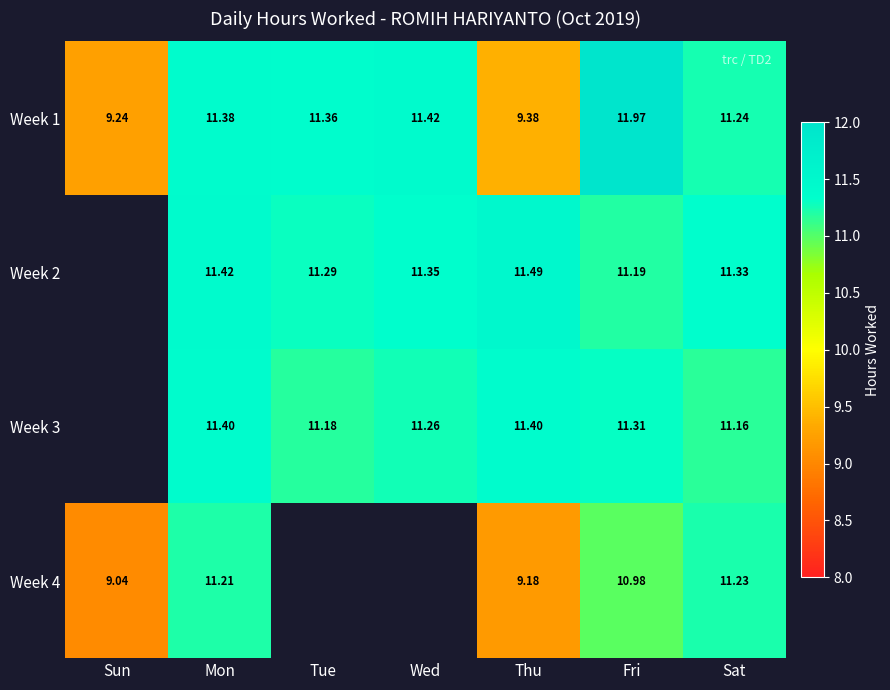

Which category has the highest value in the Week 1 series?

Fri